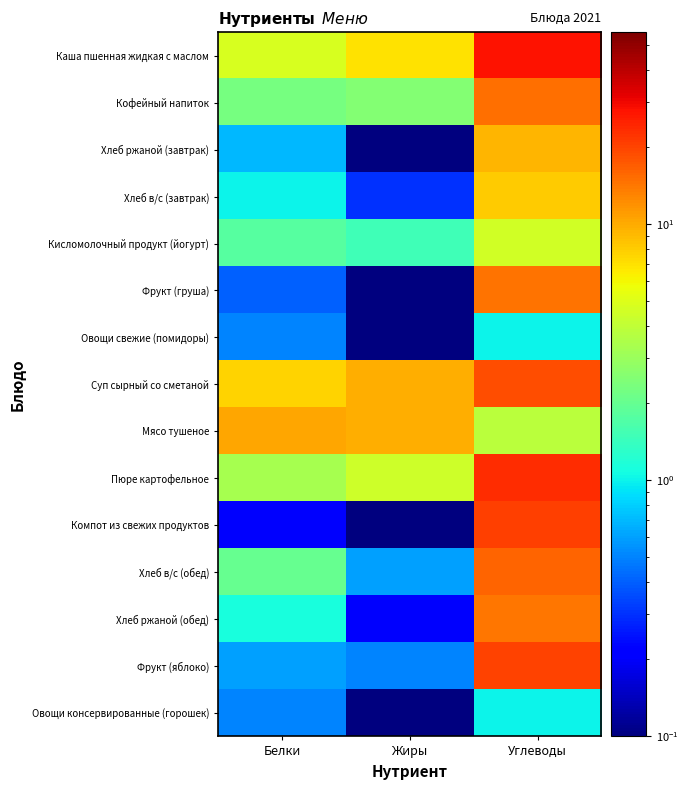

Count the number of data series in this chart.

15